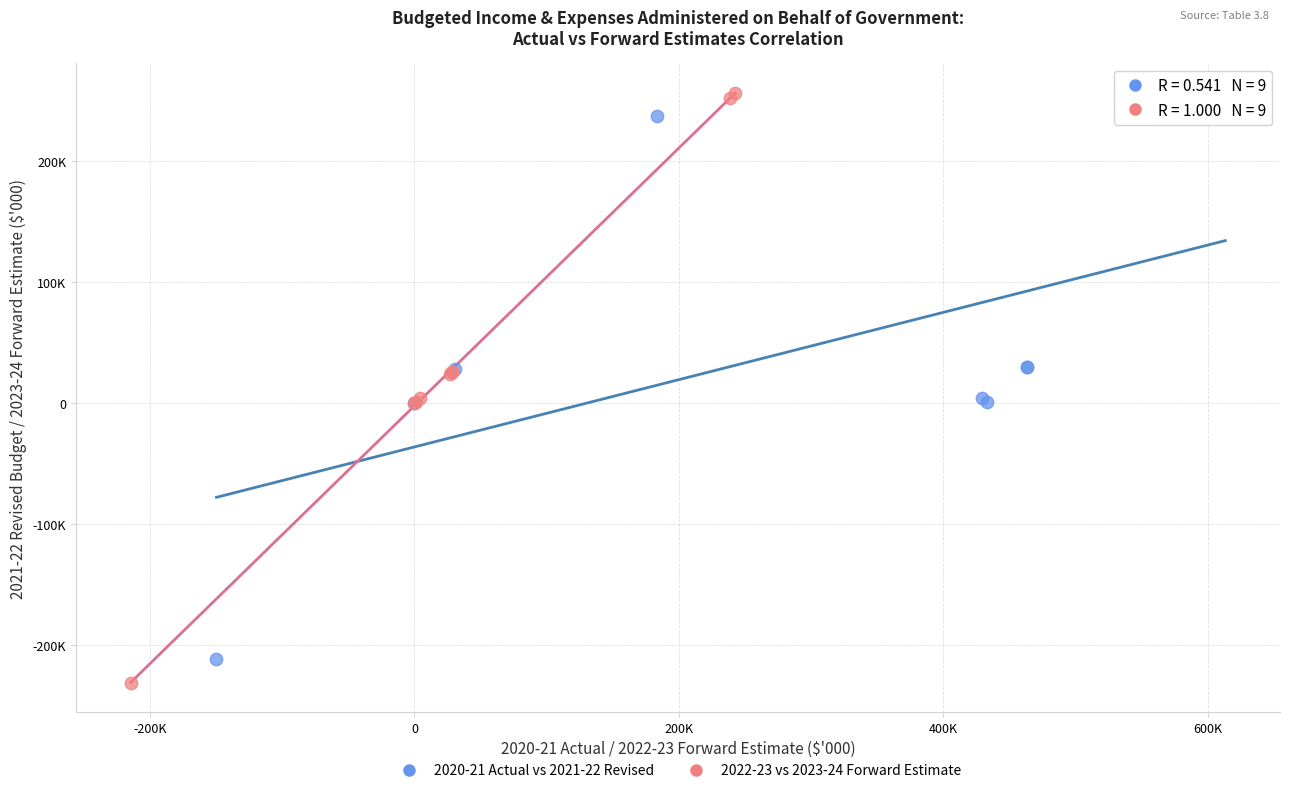

Which series reaches the maximum Y coordinate?

2022-23 vs 2023-24 Forward Estimate